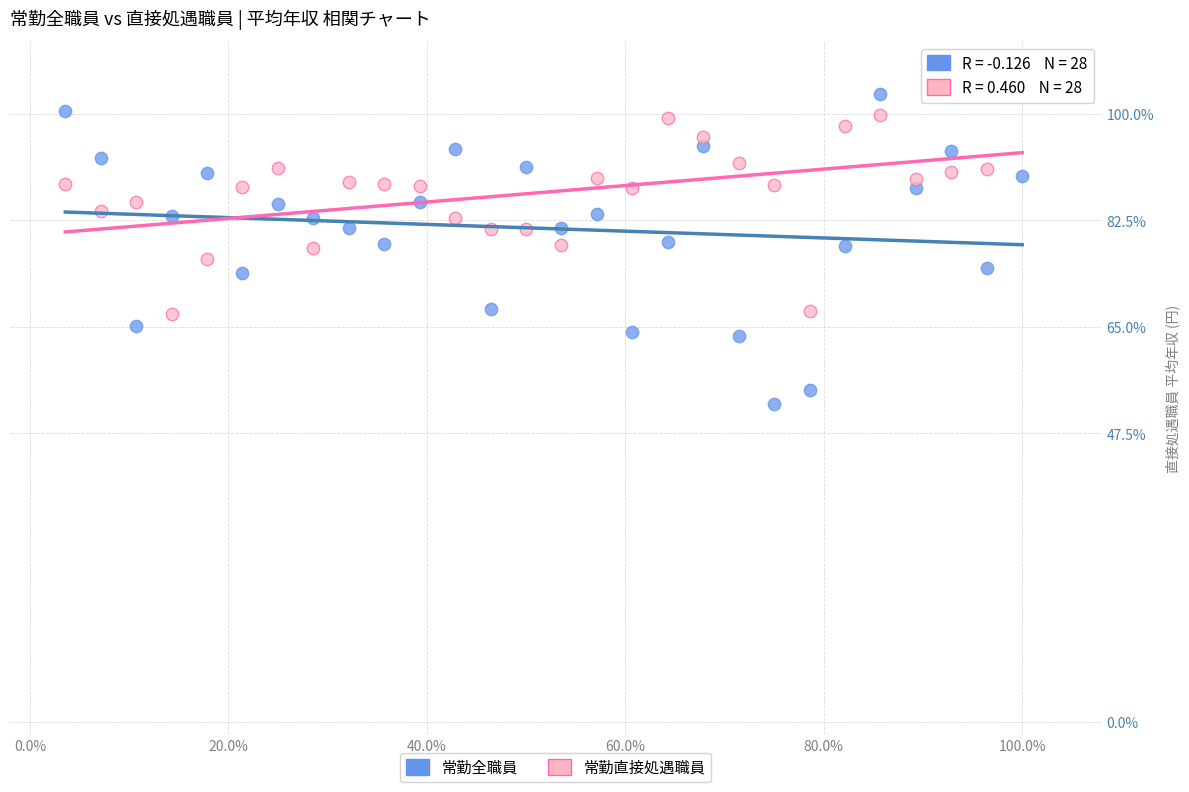

Which series contains the lowest Y value?

常勤全職員